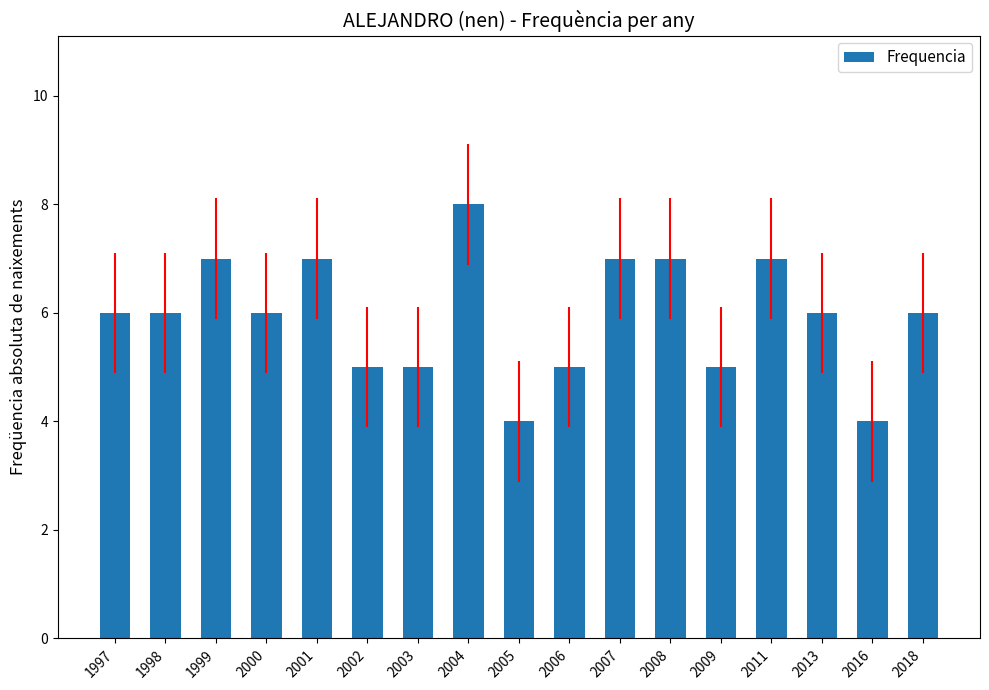

Are the bars horizontal?

No